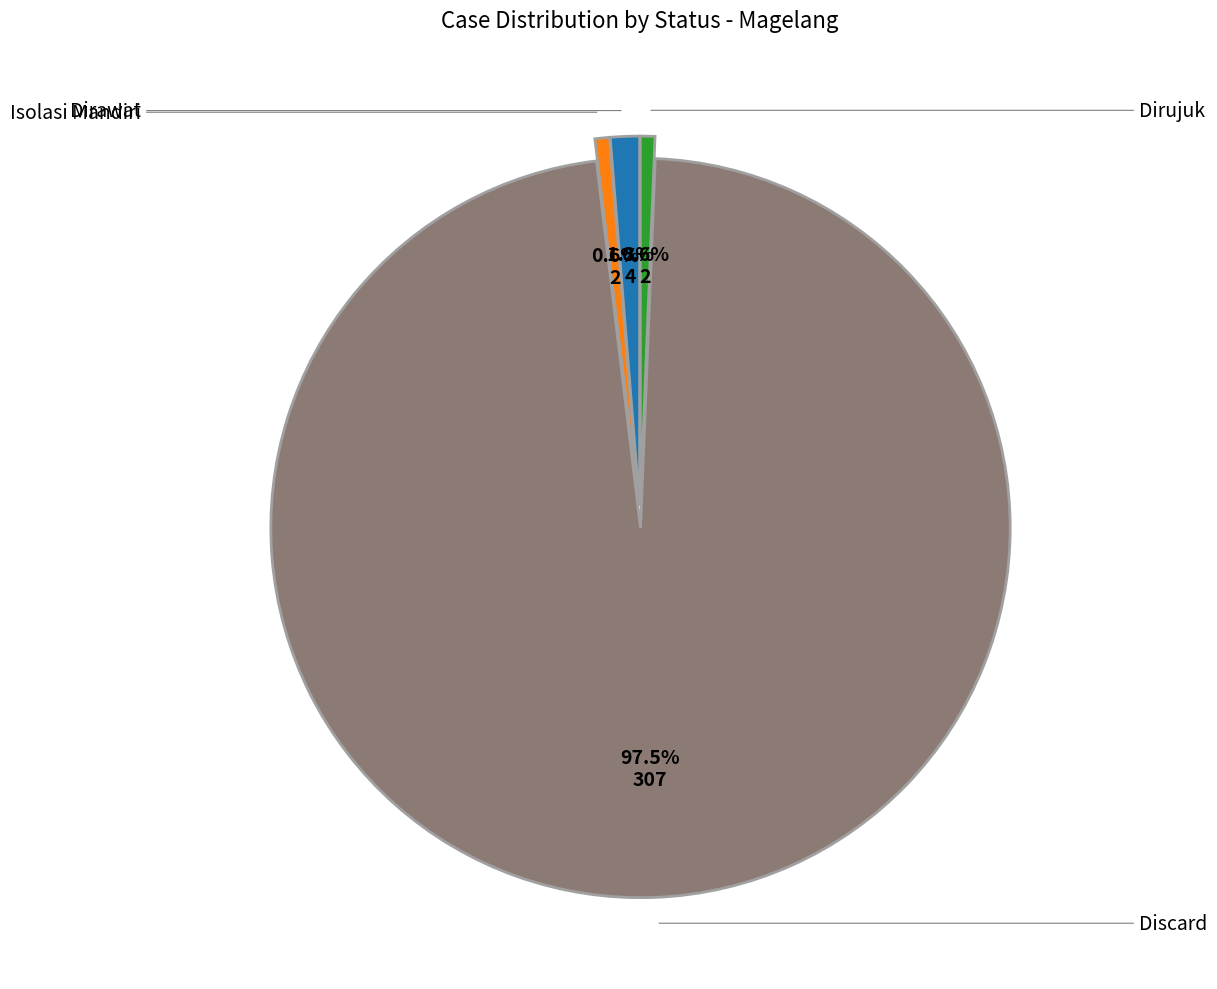

Count the number of slices in the pie.

4